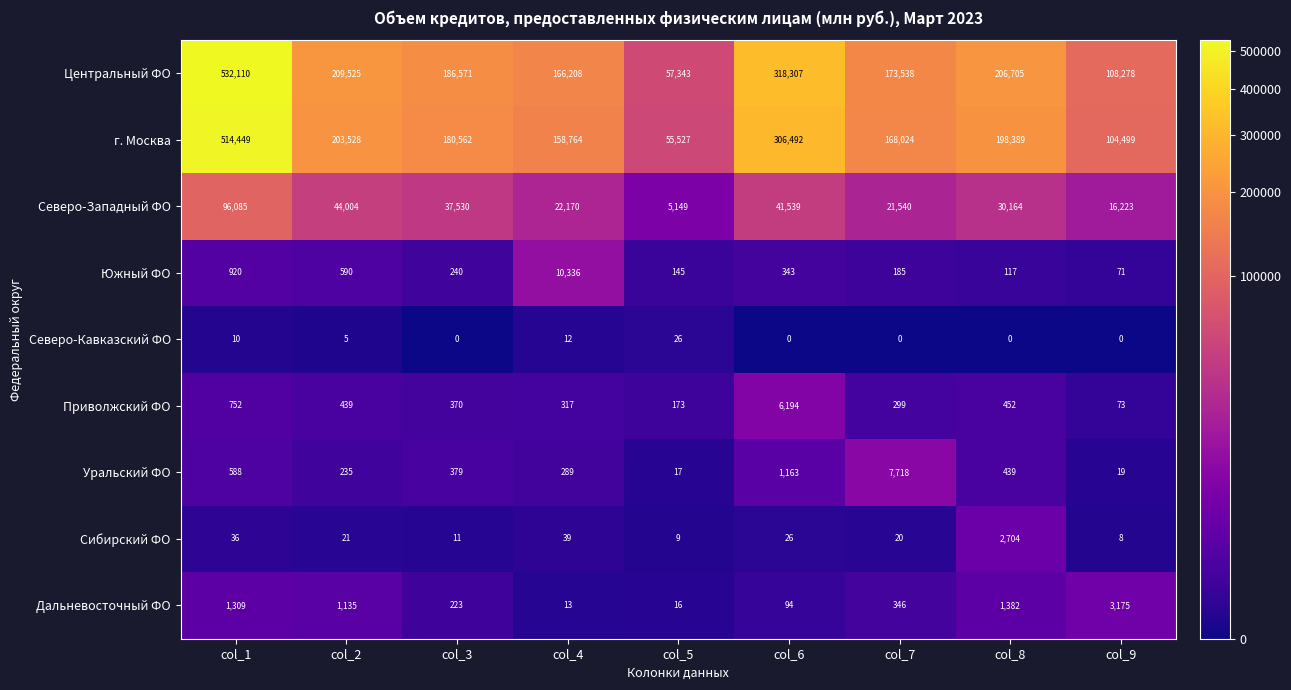

Is it true that г. Москва equals 198389 at col_8?

True